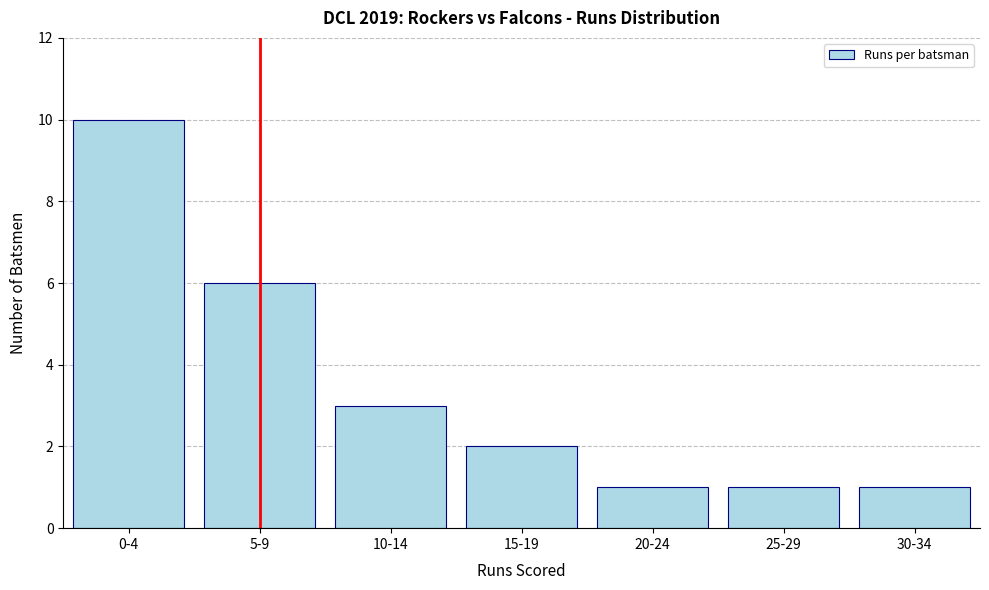

Reading left to right, what are all the values shown in this chart?

10	6	3	2	1	1	1